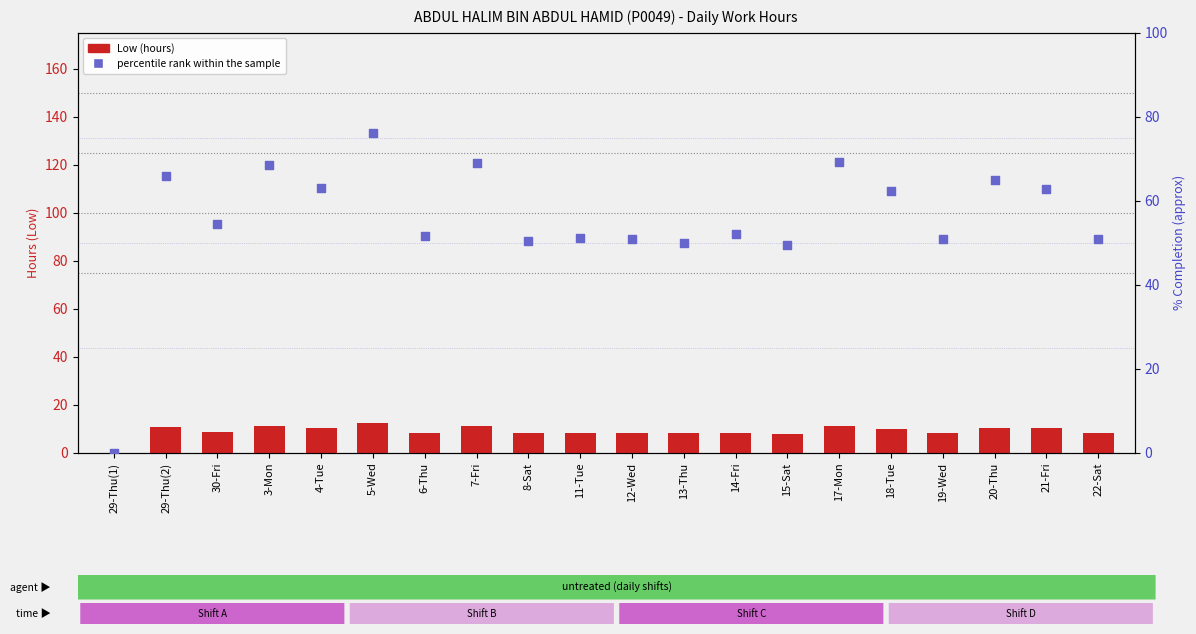

At which category is the sum across all series the highest?

5-Wed